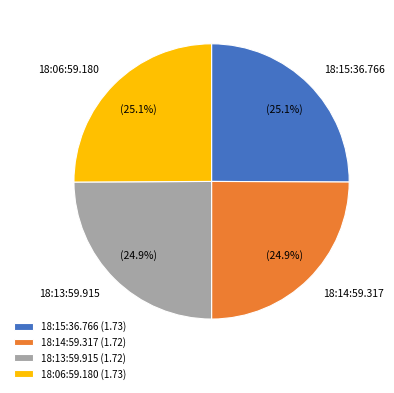

What percentage do 18:13:59.915 and 18:15:36.766 together represent?

50.0%